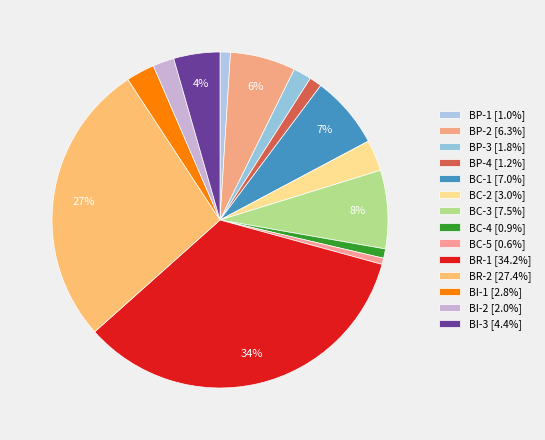

How many segments does this pie chart have?

14